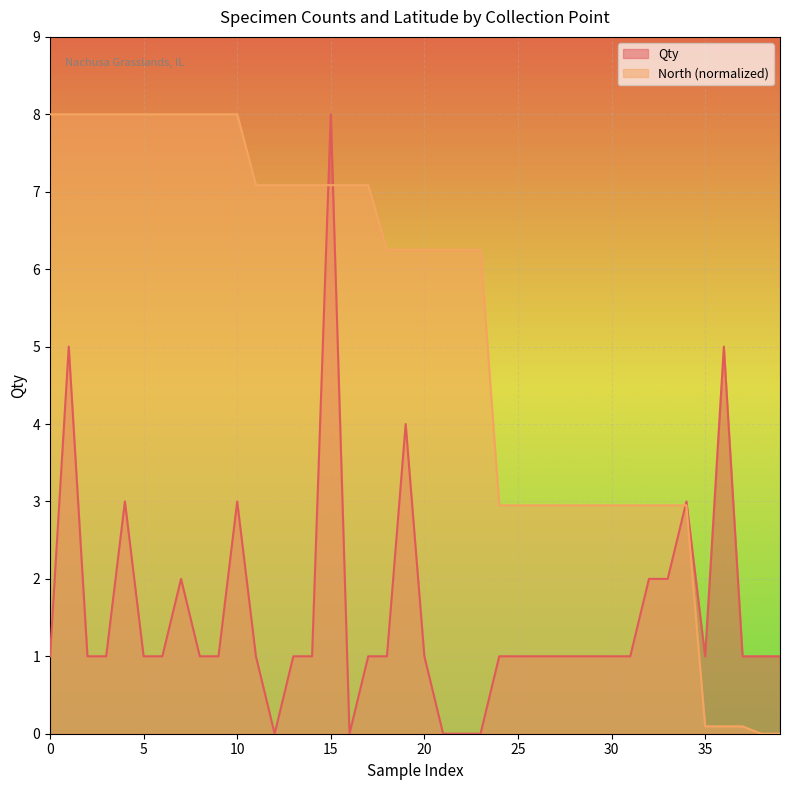

At which label does Qty first exceed 1?

1